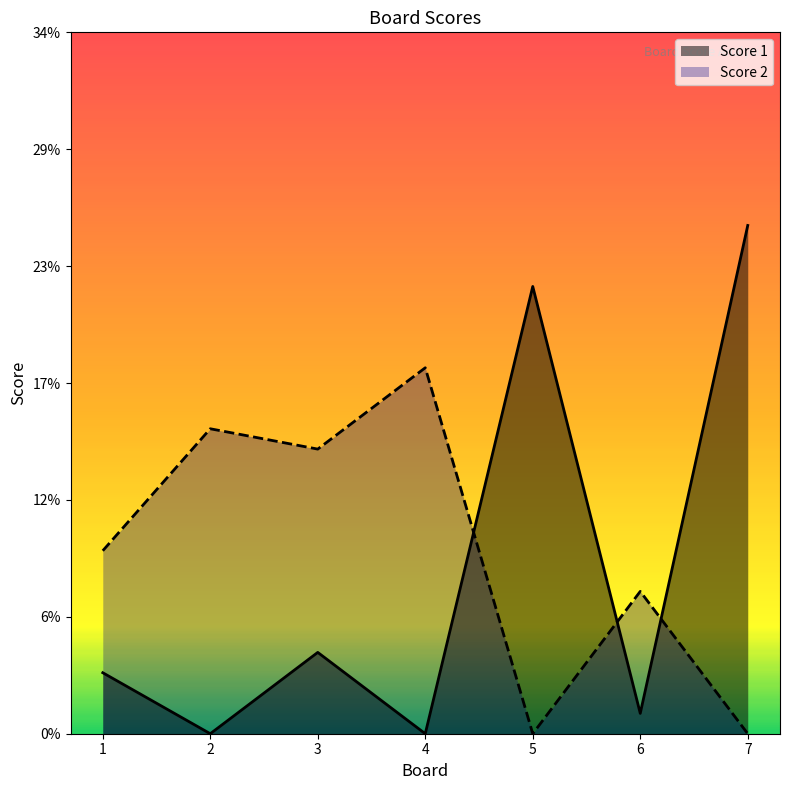

How many positive values does the Score 1 series have?

5